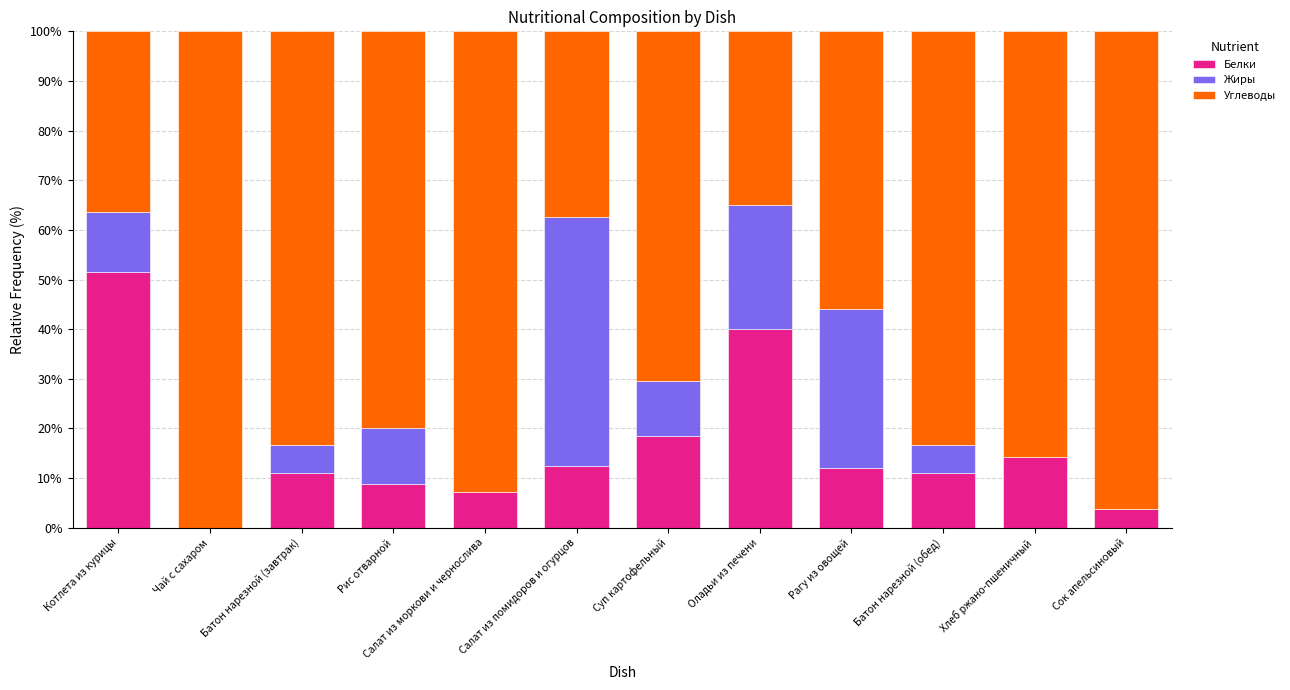

What is the maximum value for Белки?

51.5